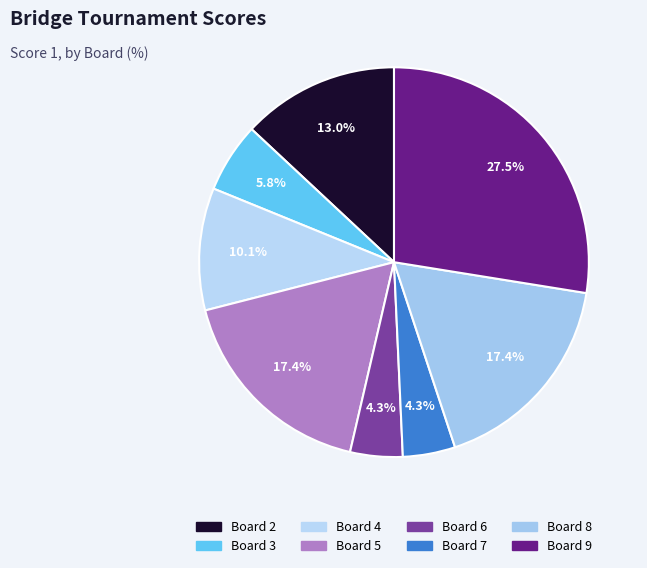

Does Board 5 represent more than half of the total?

No